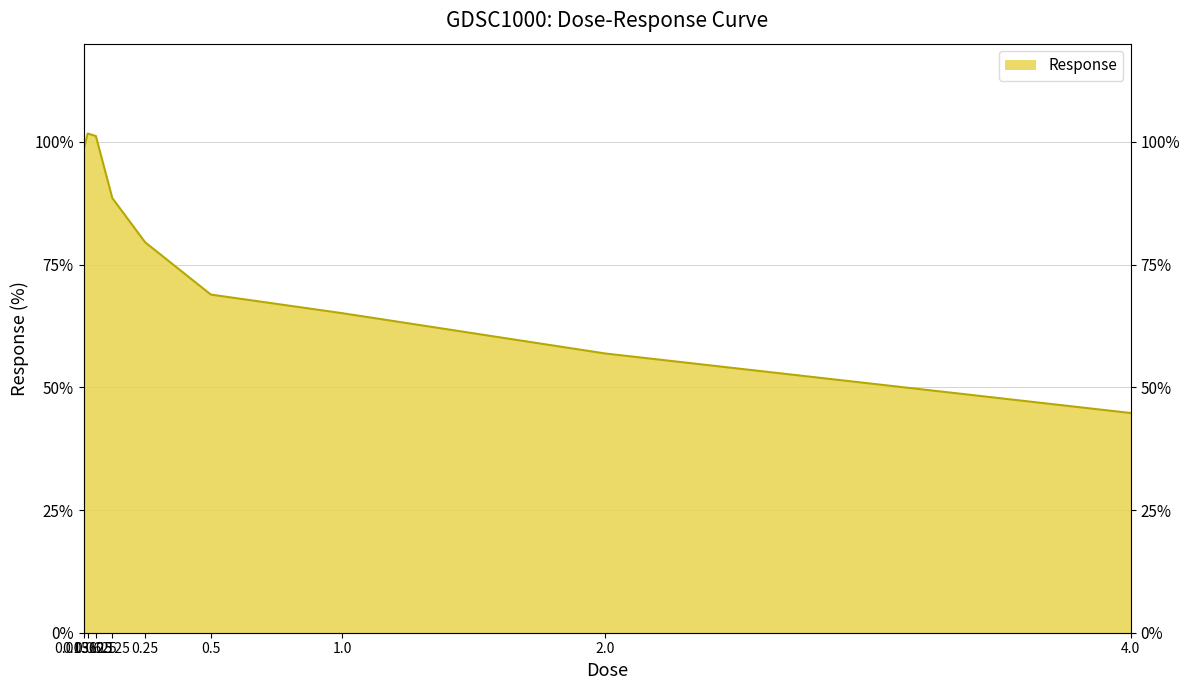

Reading left to right, transcribe all the data shown in this chart.

98.4	101.7	101.2	88.5	79.5	68.9	65.1	56.9	44.8